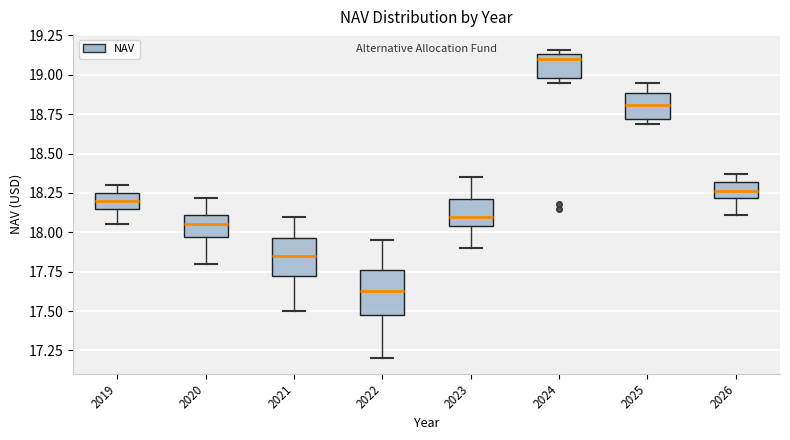

Comparing the boxes themselves (not the whiskers), which one is the tallest?

2022